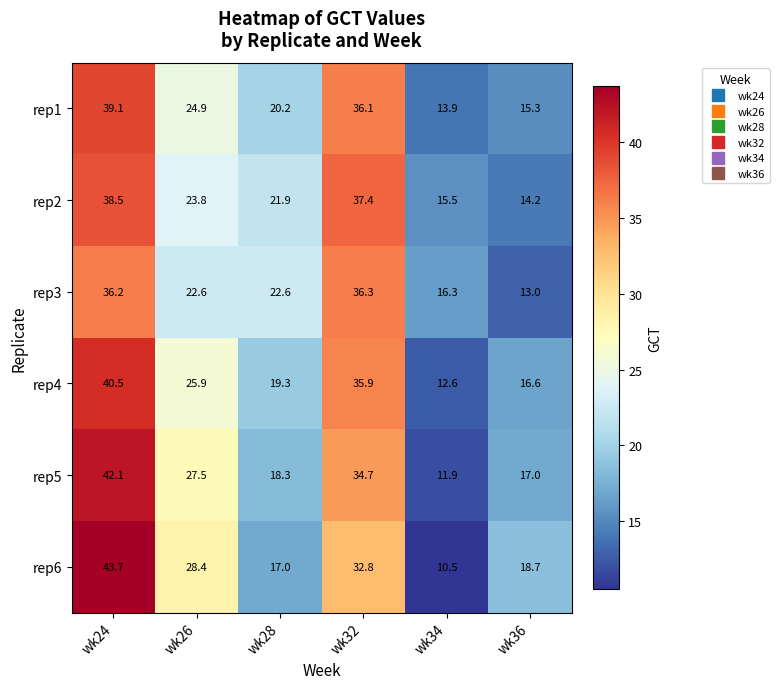

What is the sum of the rep3 values at wk24 and wk28?

58.8